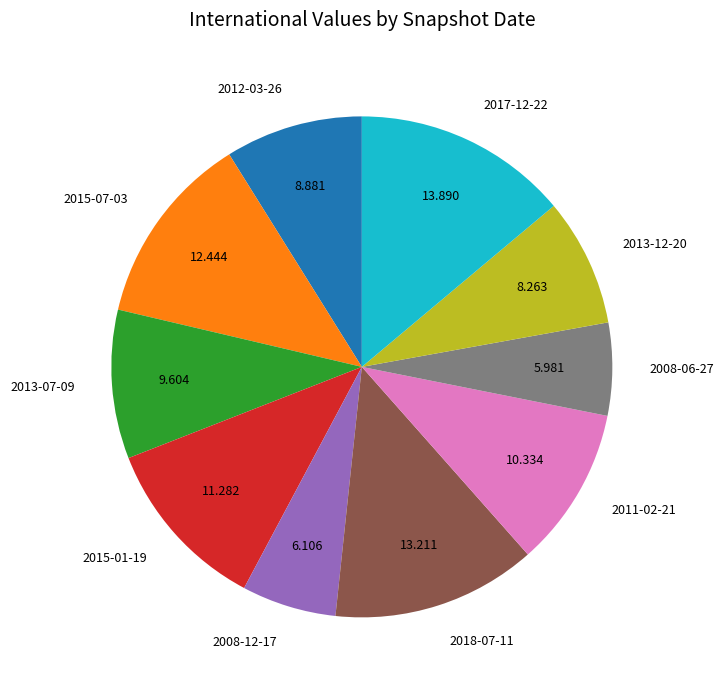

Which category has the biggest portion of the pie?

2017-12-22